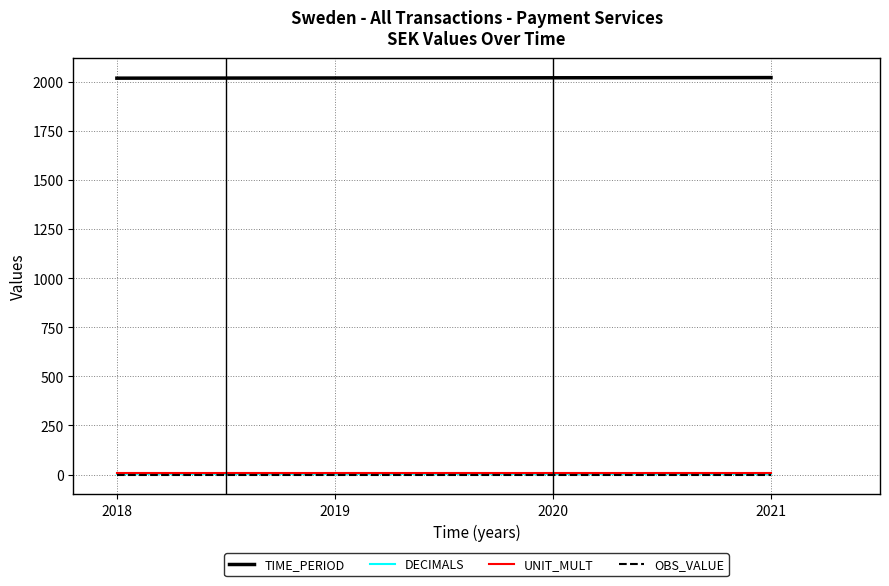

The TIME_PERIOD series shows 881 at 2018. True or false?

False